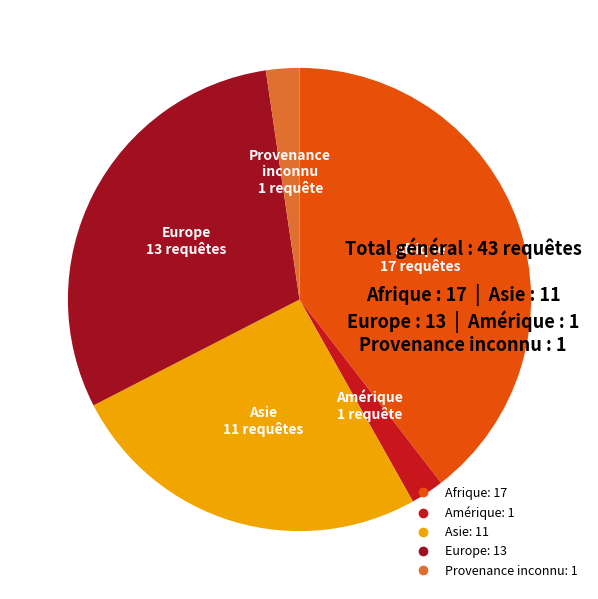

Which category has the biggest portion of the pie?

Afrique